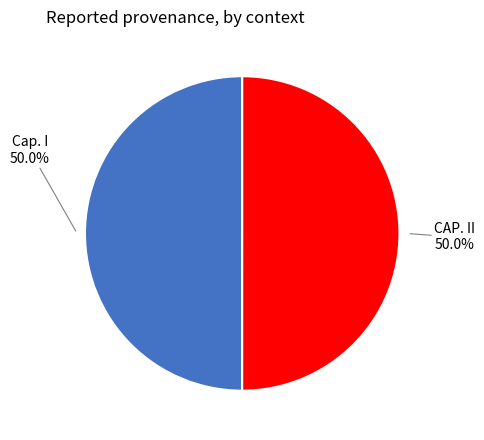

How many slices are in this pie chart?

2